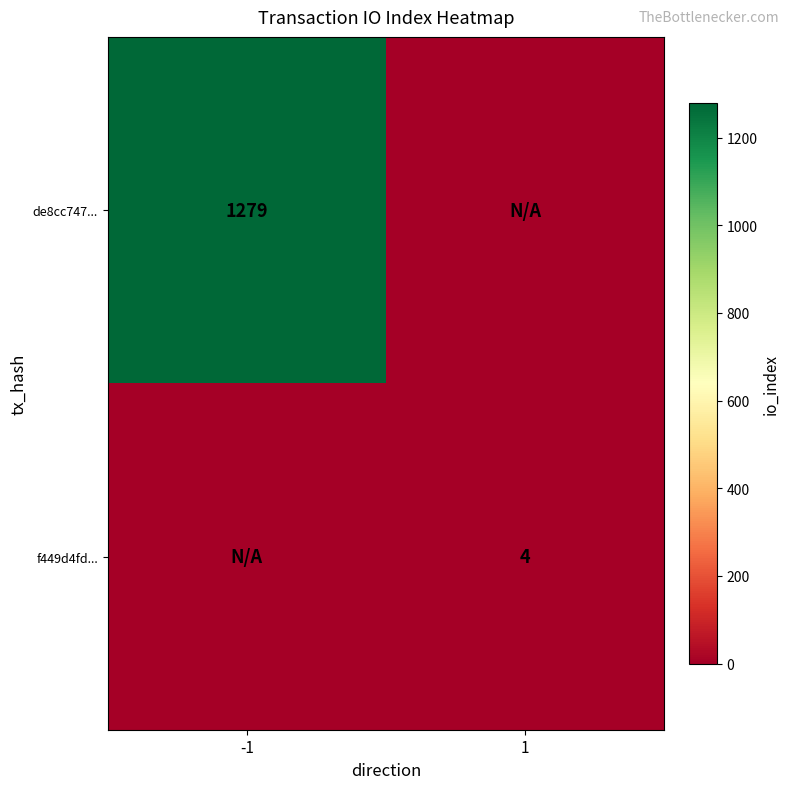

The value of f449d4fd... at 1 is 4. True or false?

True